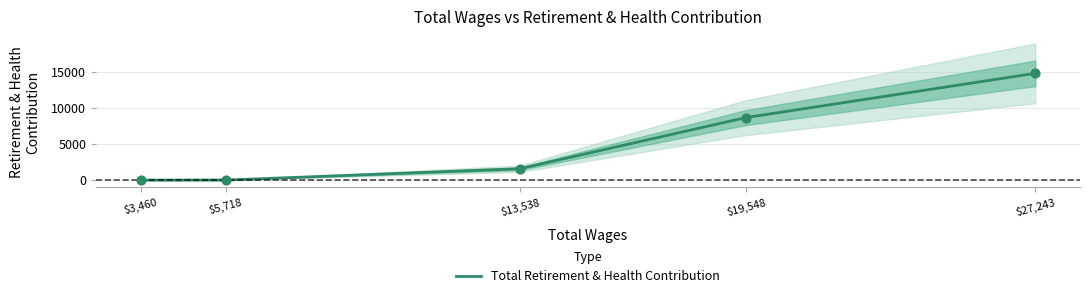

What is the change in value from 27243.0 to 19548.0?

-6122